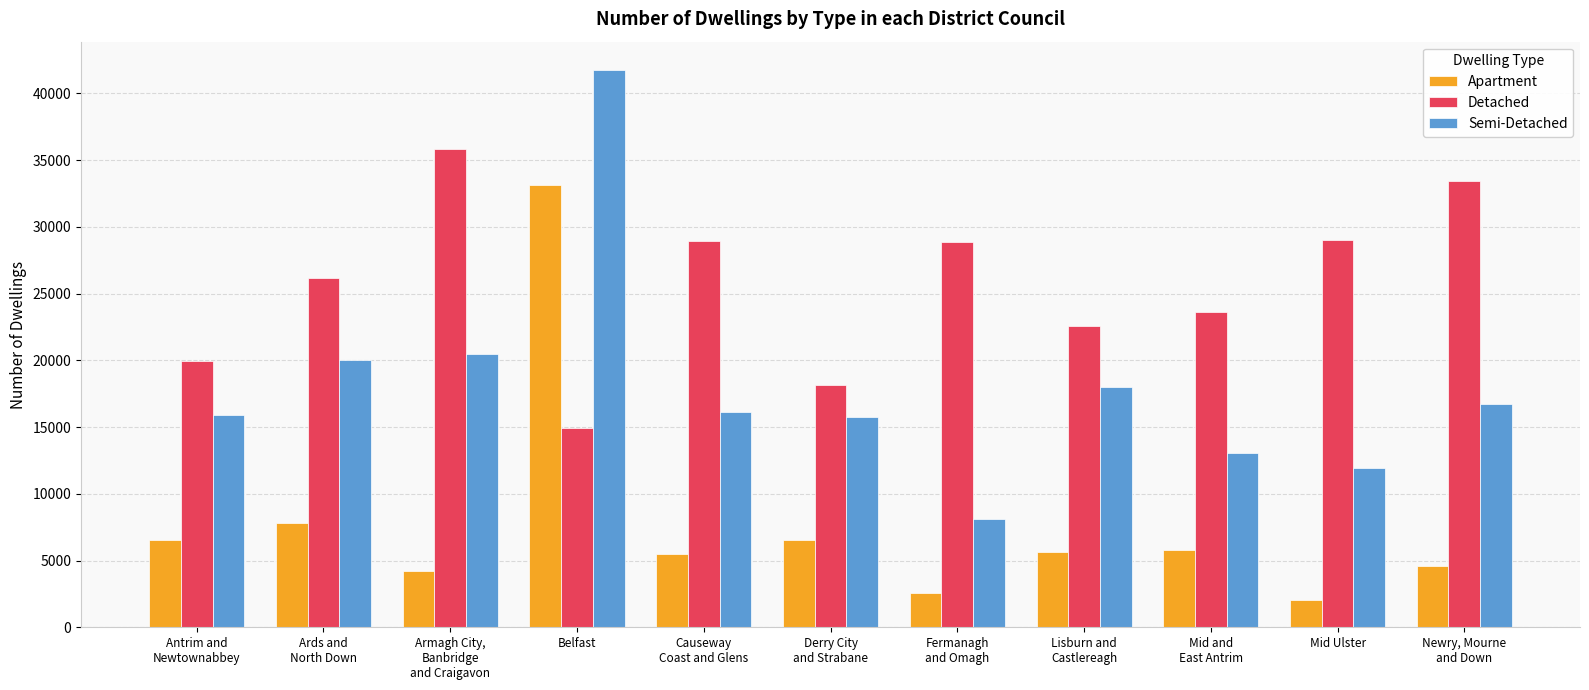

At Armagh City,
Banbridge
and Craigavon, list the series in order from largest to smallest.

Detached, Semi-Detached, Apartment